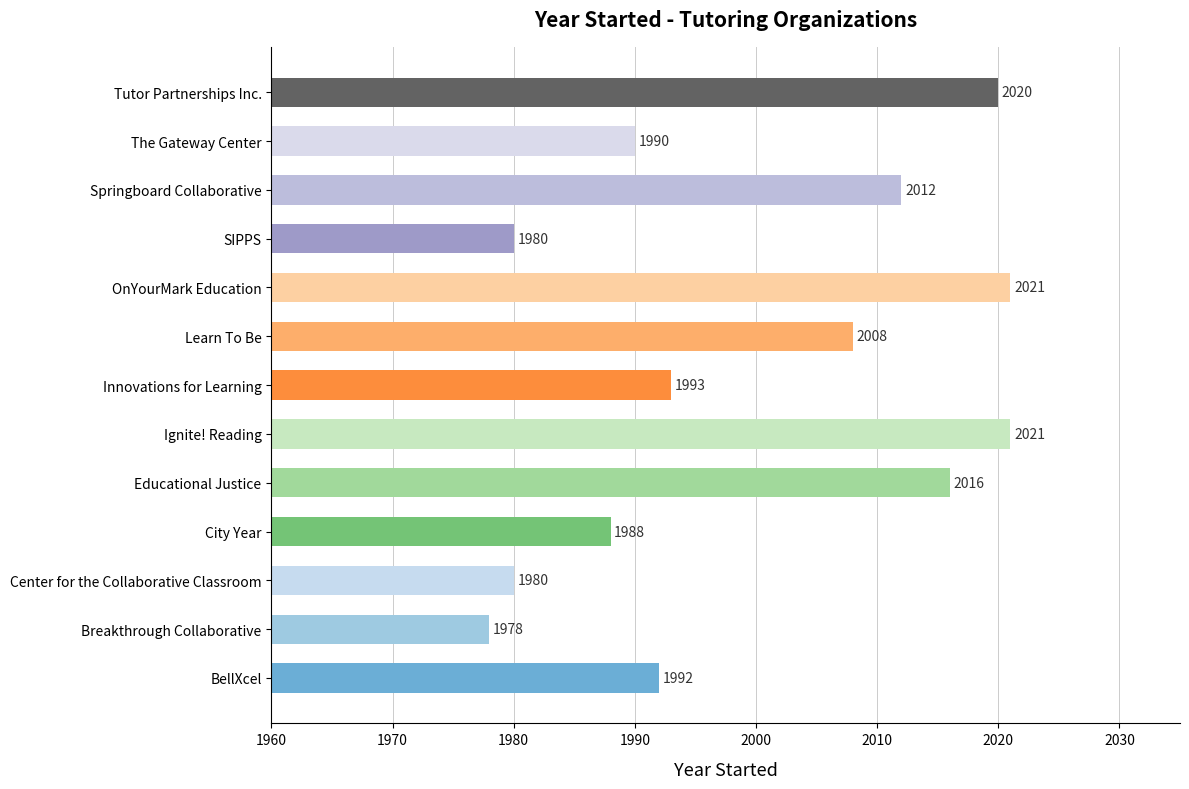

Which has a higher value, Learn To Be or OnYourMark Education?

OnYourMark Education